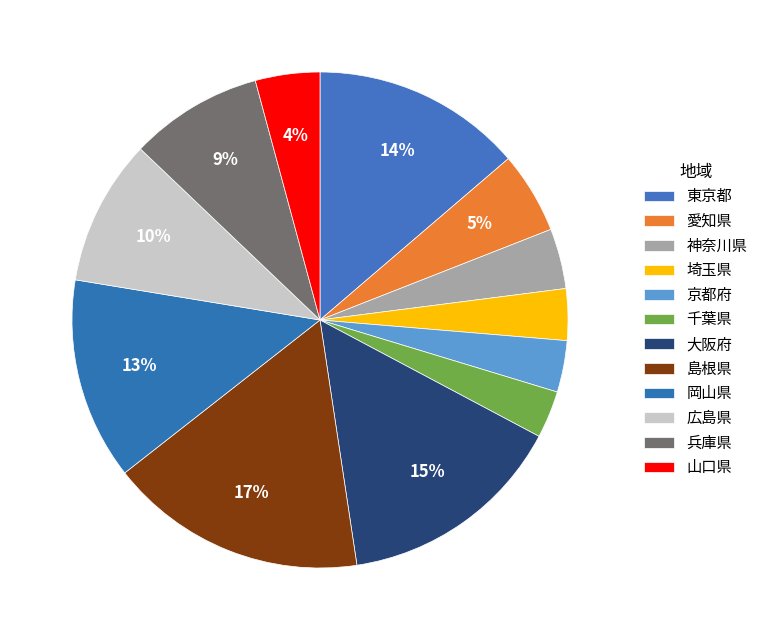

What is the total percentage of 大阪府 and 東京都?

28.6%